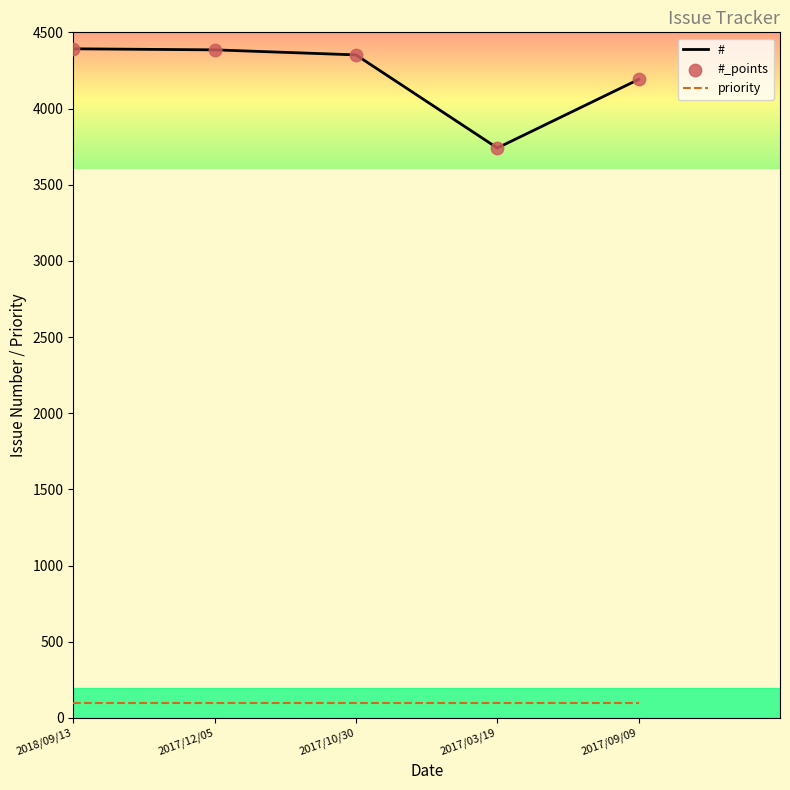

Which series has the largest total across all categories?

#